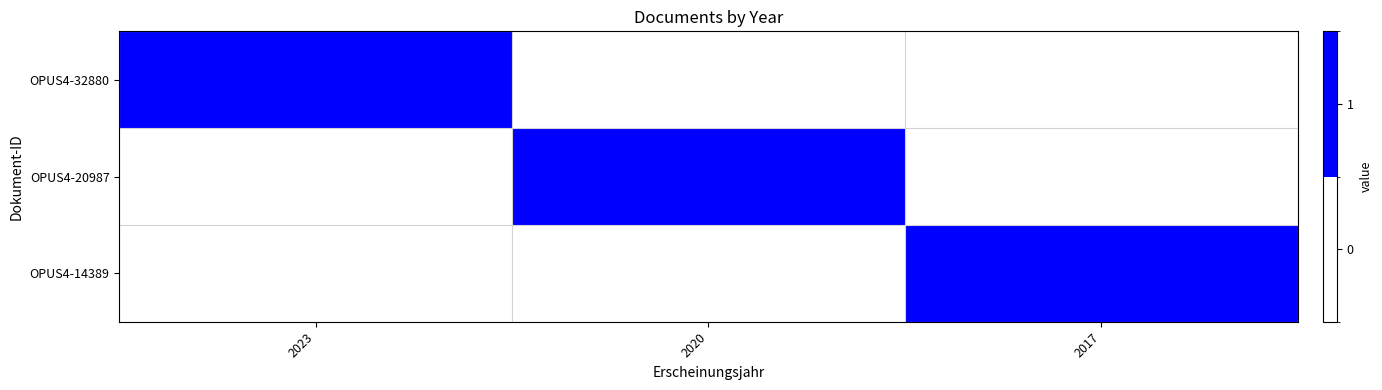

What is the spread (max minus min) of values at 2023?

1